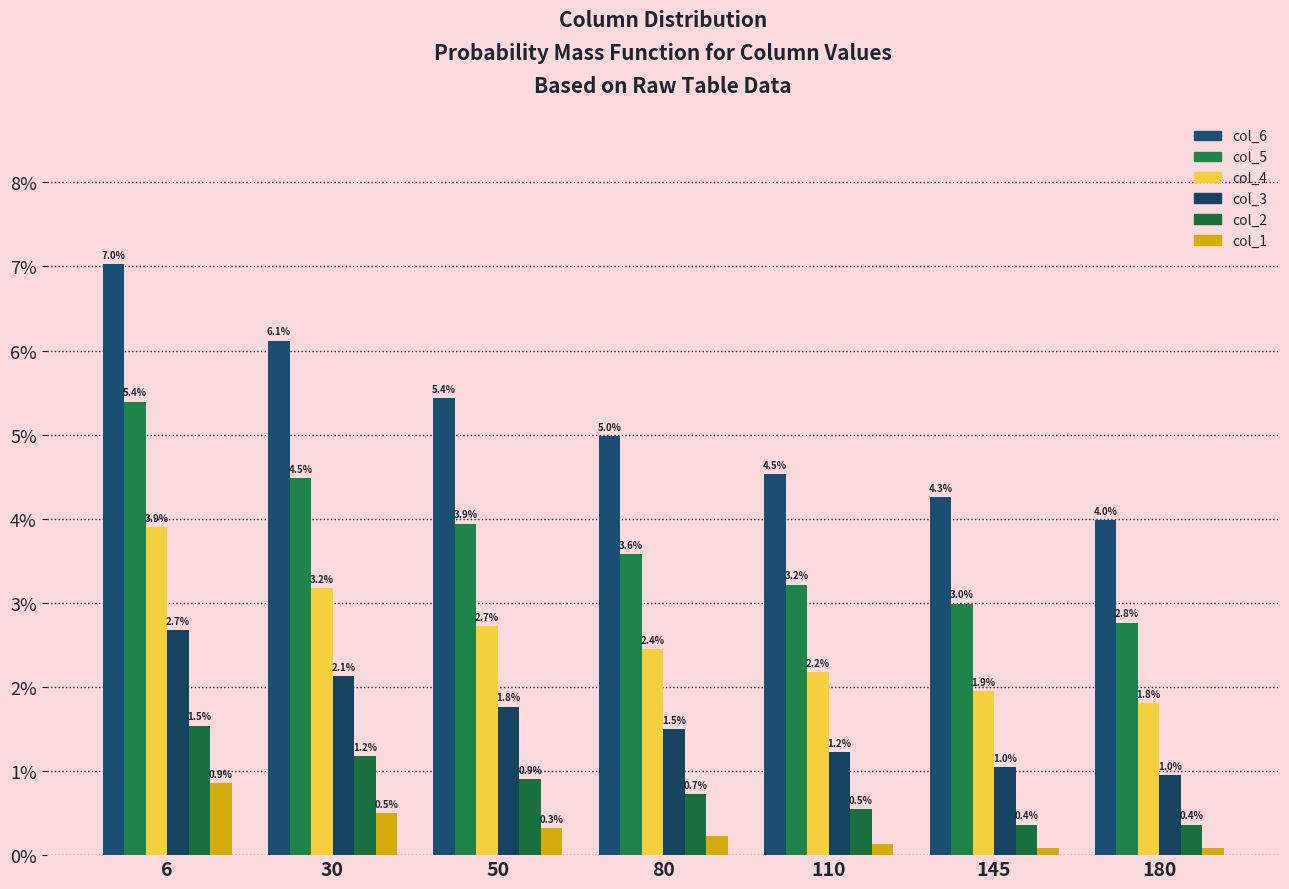

Which series changed the most between 145 and 180?

col_6